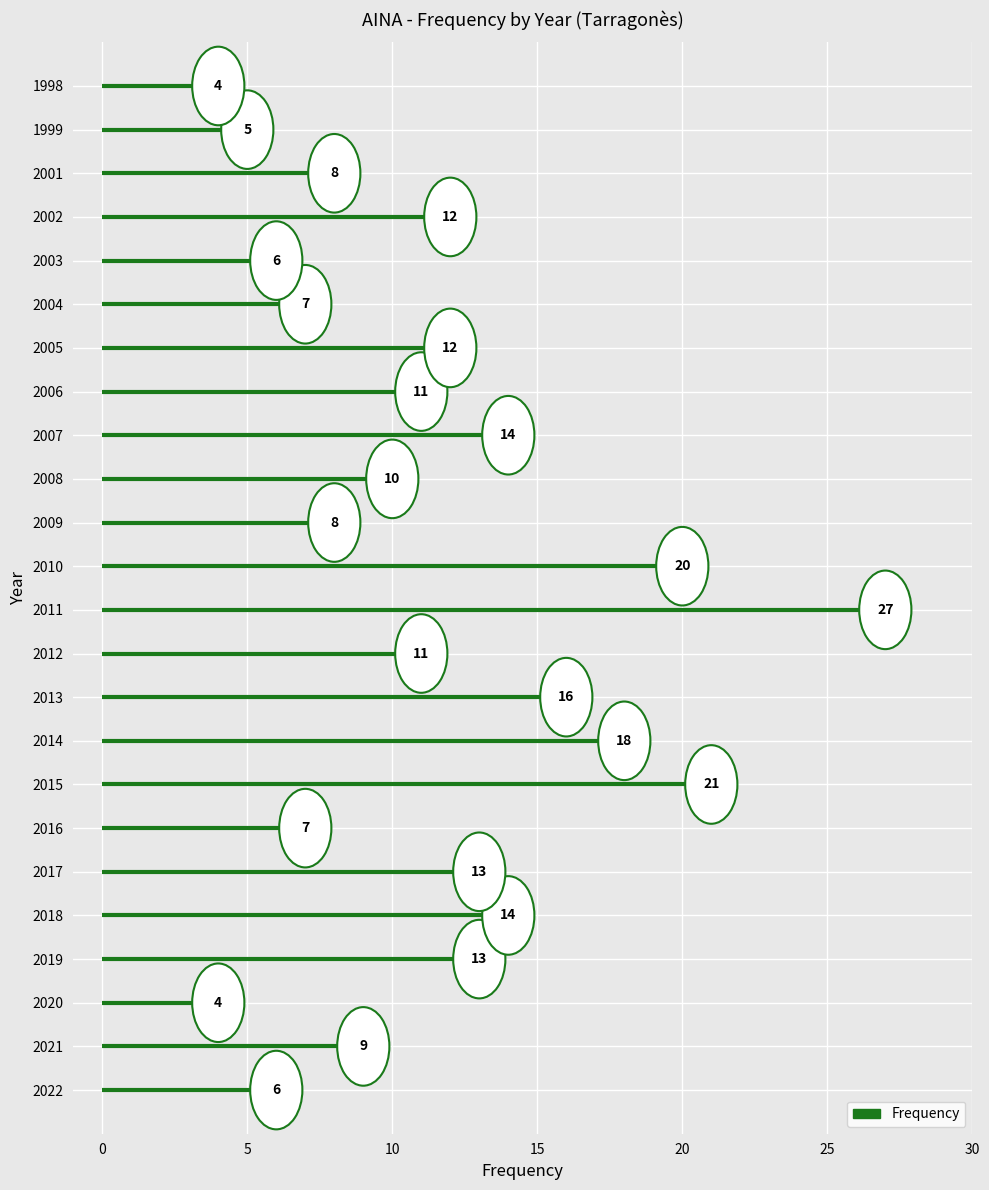

How many series are shown in this chart?

1